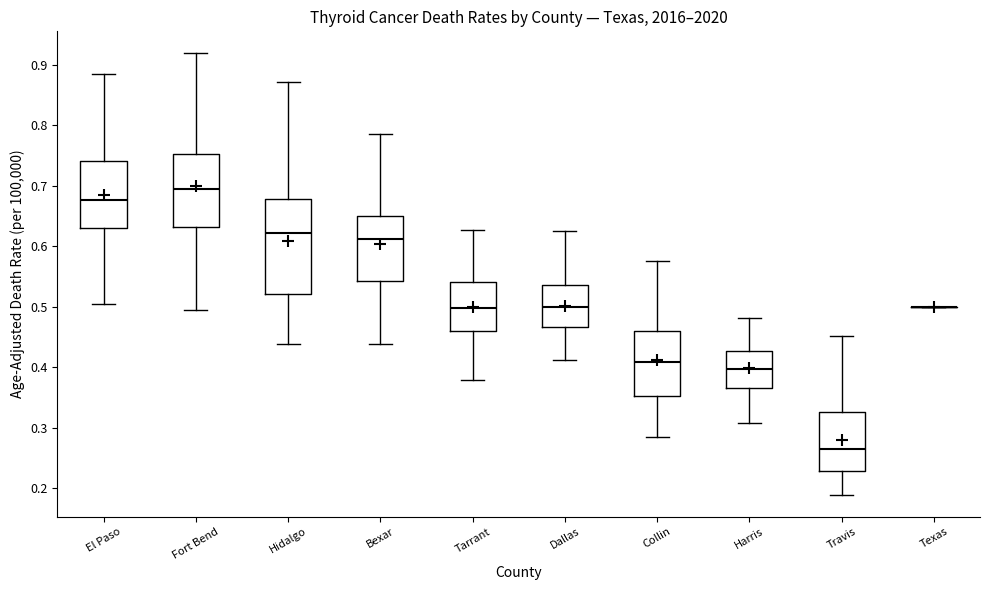

Which box is the tallest, from its lower edge to its upper edge?

Hidalgo